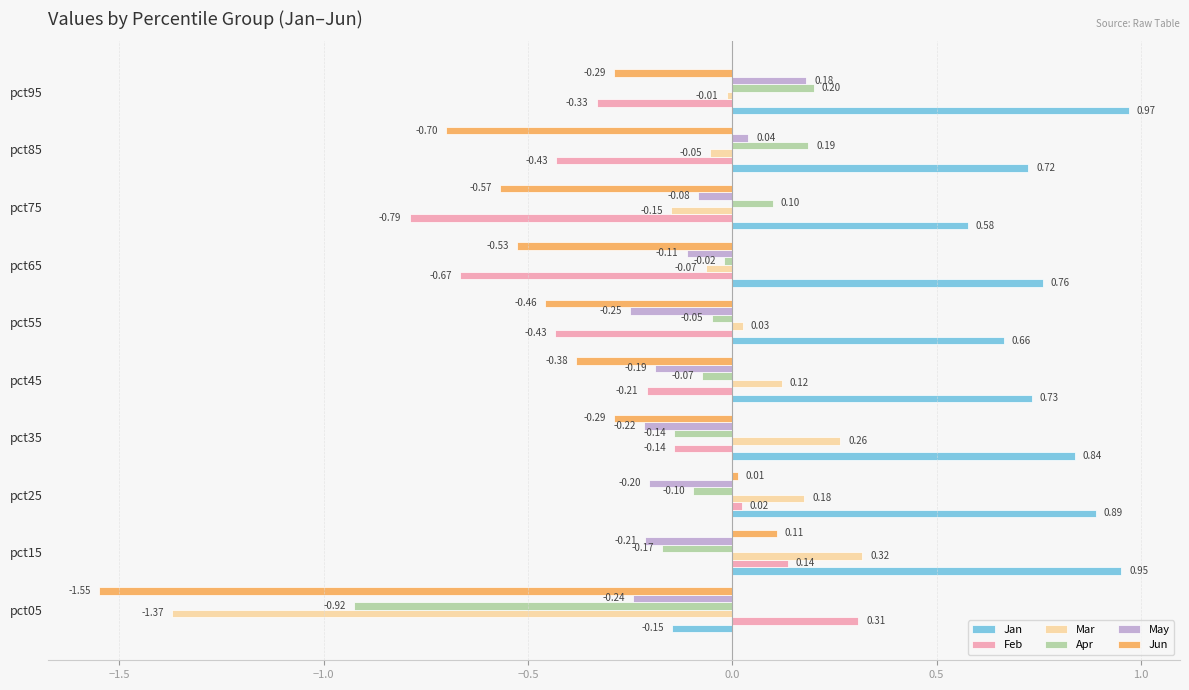

How many values in Jun are below zero?

8